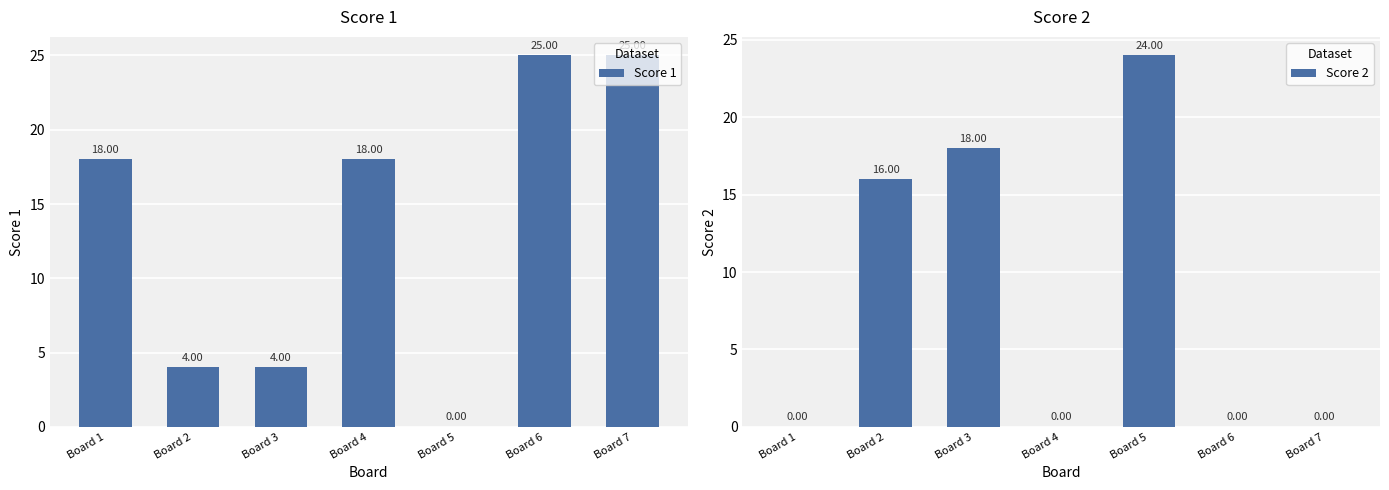

What is the value of the Score 1 bar at the 1st from the left?

18